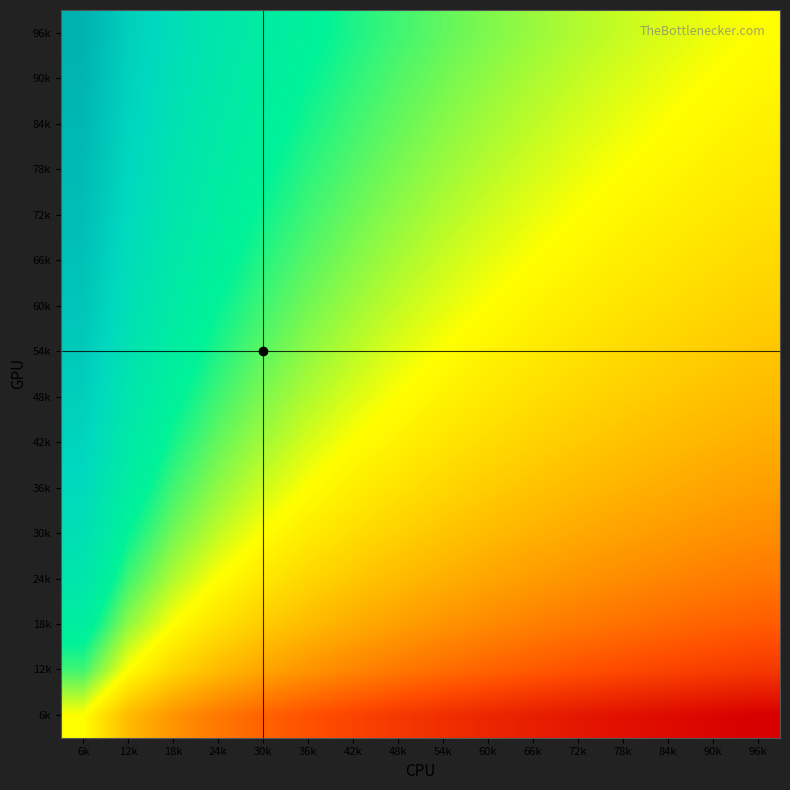

What is the total value across all series at 30k?

8.9